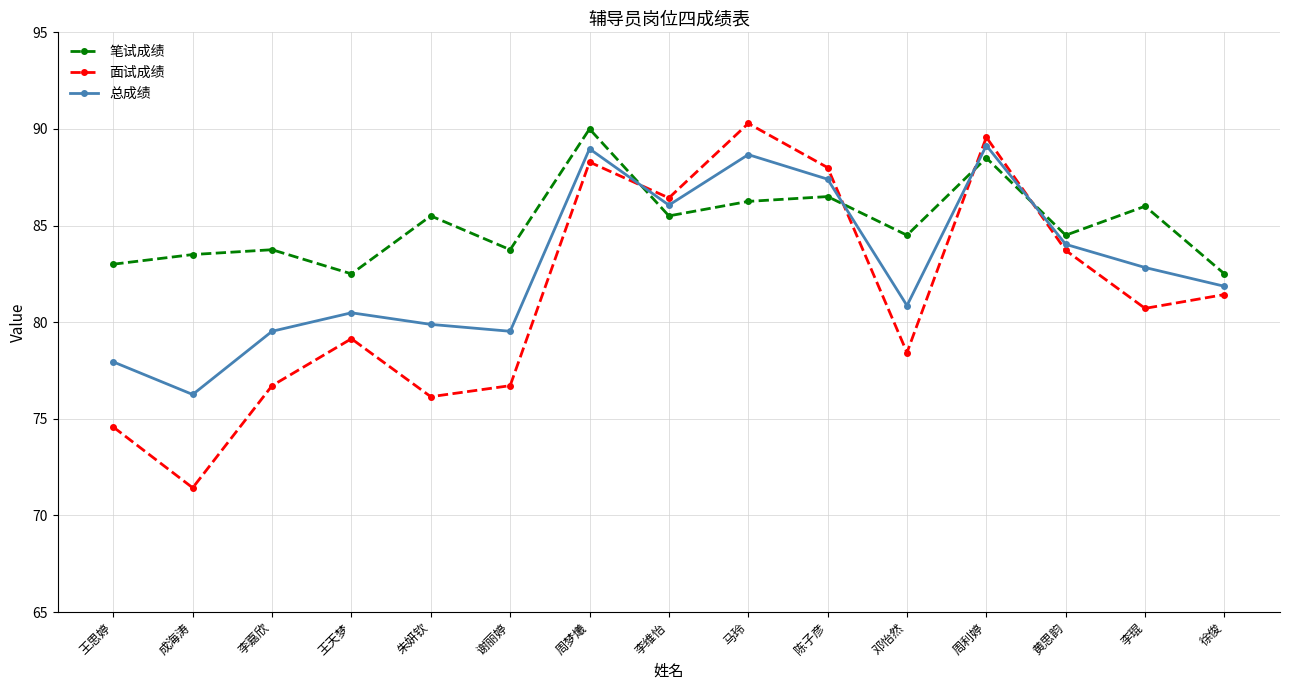

Rank the series at 李维怡 from highest to lowest value.

面试成绩, 总成绩, 笔试成绩